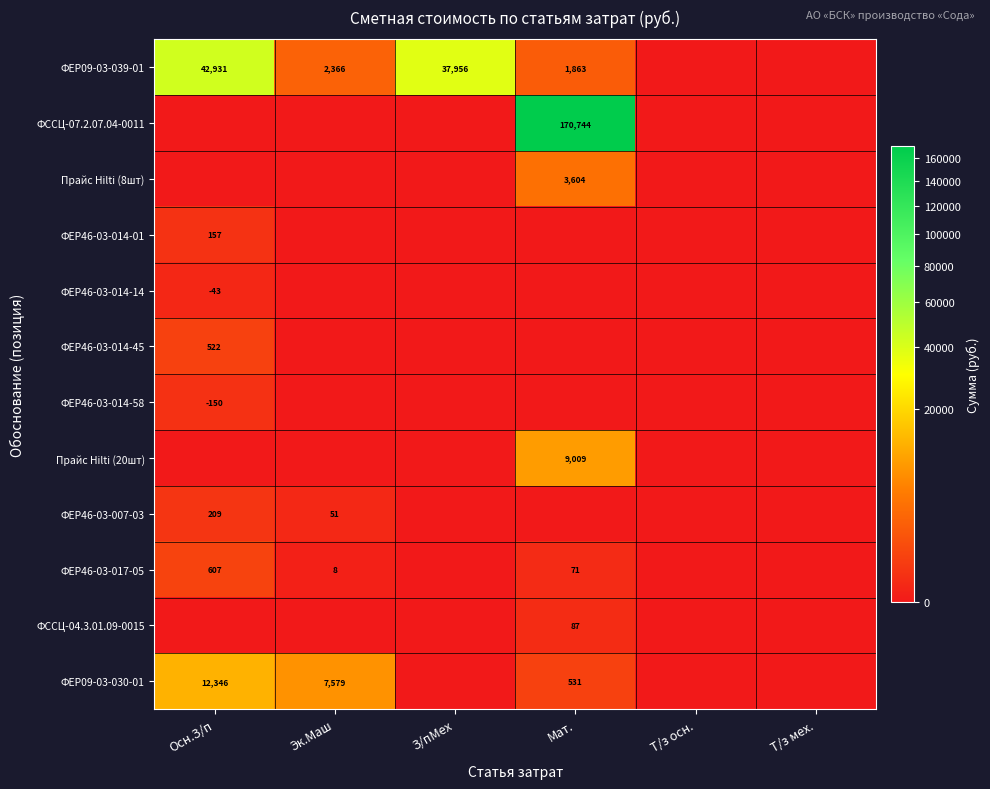

The value of ФЕР46-03-014-01 at Осн.З/п is 73. True or false?

False